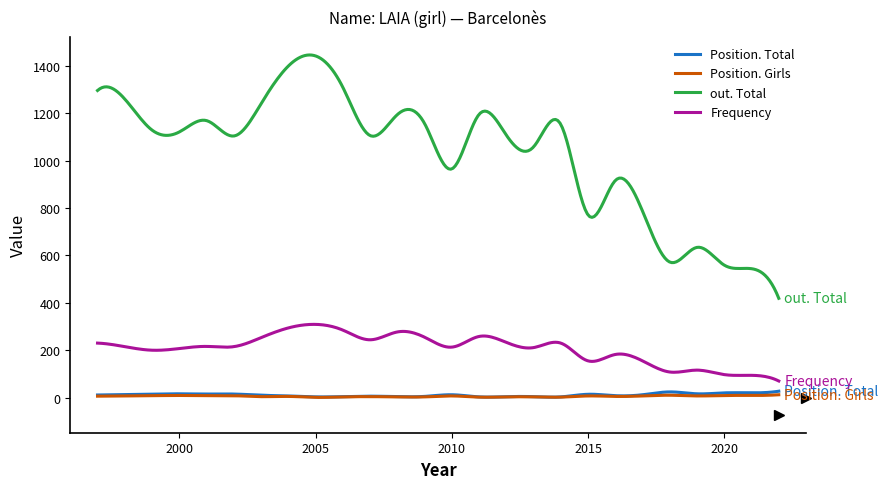

Count the number of data series in this chart.

4